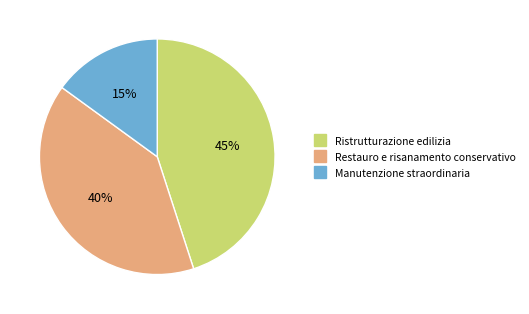

True or false: Manutenzione straordinaria accounts for 28% of the total.

False